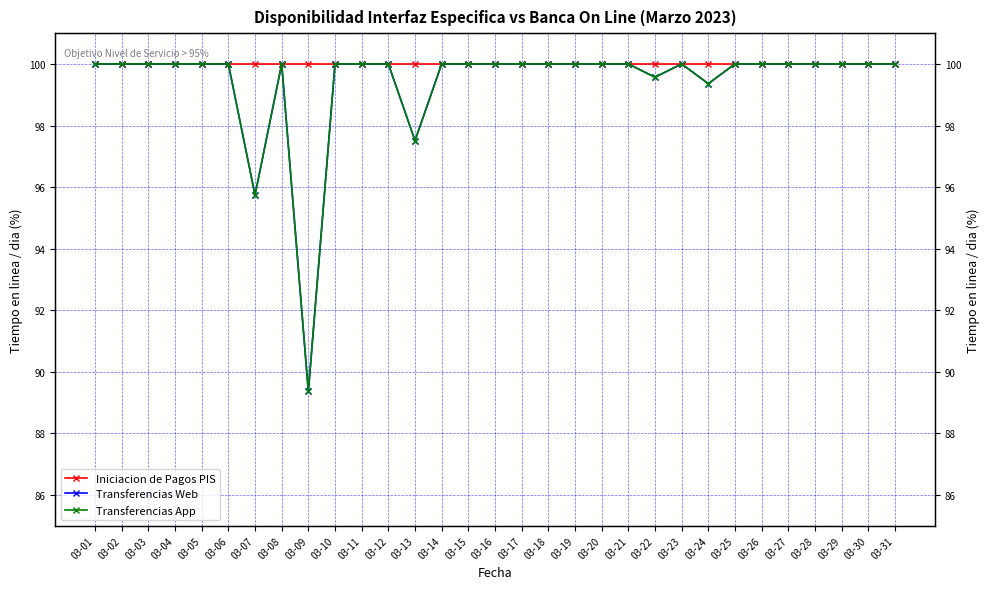

What is the total value across all series at 03-07?

291.5